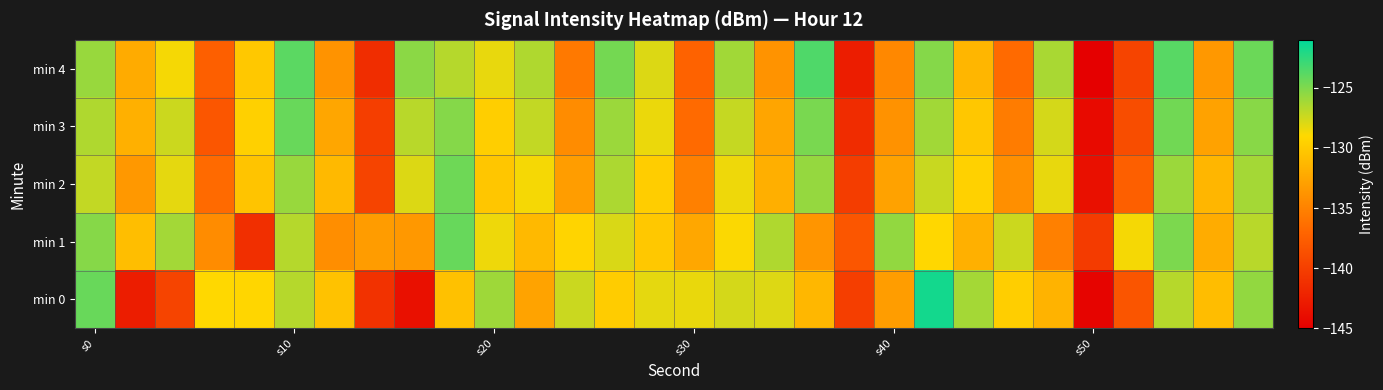

Reading left to right, what are all the values shown in this chart?

min 0: -124.3	-142.6	-139.6	-129.0	-129.2	-126.7	-130.5	-141.0	-143.7	-130.6	-126.0	-132.8	-127.3	-129.9	-128.2	-128.4	-127.7	-128.0	-131.4	-140.0	-133.1	-121.6	-126.2	-129.7	-131.6	-144.6	-138.3	-126.8	-130.9	-125.6
min 1: -125.2	-130.8	-126.1	-134.3	-141.3	-126.7	-134.1	-133.2	-133.5	-124.3	-128.5	-131.2	-129.3	-127.8	-130.1	-132.4	-128.9	-126.5	-133.7	-138.2	-125.6	-129.1	-131.8	-127.4	-135.2	-140.3	-128.7	-124.9	-132.1	-126.8
min 2: -127.1	-133.5	-128.2	-136.7	-130.4	-125.8	-131.2	-139.6	-127.9	-124.5	-130.3	-128.7	-133.1	-126.4	-129.8	-135.2	-128.5	-131.9	-125.7	-140.2	-132.8	-127.3	-129.5	-134.1	-128.3	-143.7	-137.5	-125.9	-131.4	-126.2
min 3: -126.5	-131.8	-127.4	-138.2	-129.6	-124.3	-132.5	-140.1	-126.8	-125.2	-129.7	-127.1	-134.3	-125.9	-128.4	-136.7	-127.2	-132.6	-124.8	-141.5	-133.9	-126.1	-130.2	-135.4	-127.7	-144.2	-138.9	-124.6	-132.8	-125.3
min 4: -125.8	-132.2	-128.7	-137.5	-130.1	-123.9	-133.8	-141.4	-125.4	-126.7	-128.3	-126.5	-135.6	-124.7	-127.9	-137.3	-126.1	-133.8	-123.5	-142.7	-134.6	-125.2	-131.4	-136.7	-126.3	-145.1	-139.6	-123.8	-133.5	-124.4